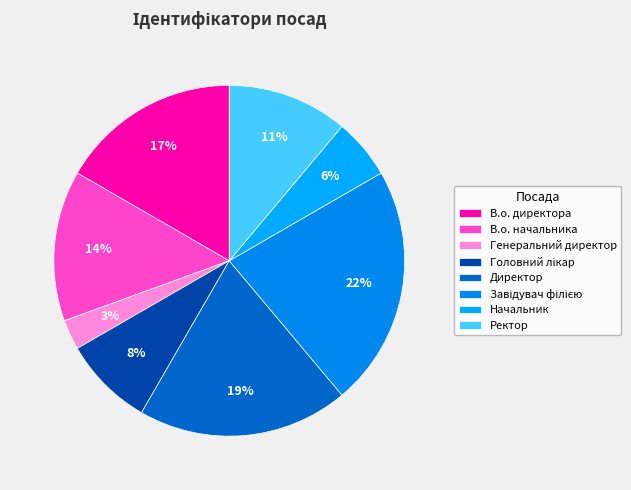

To the nearest percent, what percentage of the pie is Генеральний директор?

3%